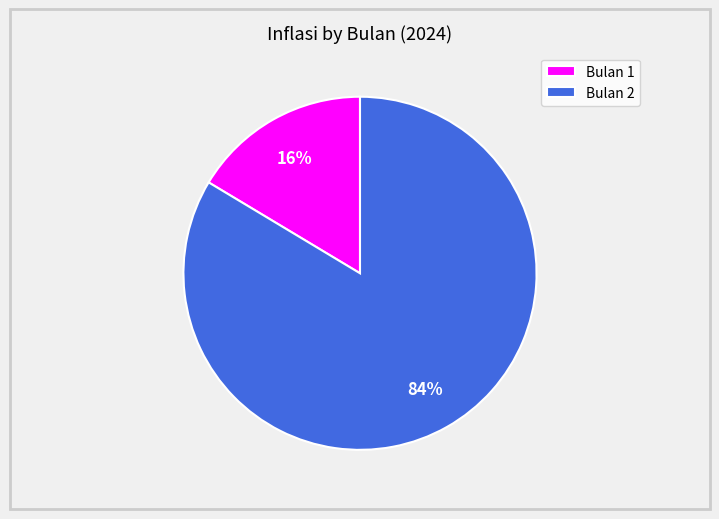

Do Bulan 1 and Bulan 2 together represent more than half of the pie?

Yes